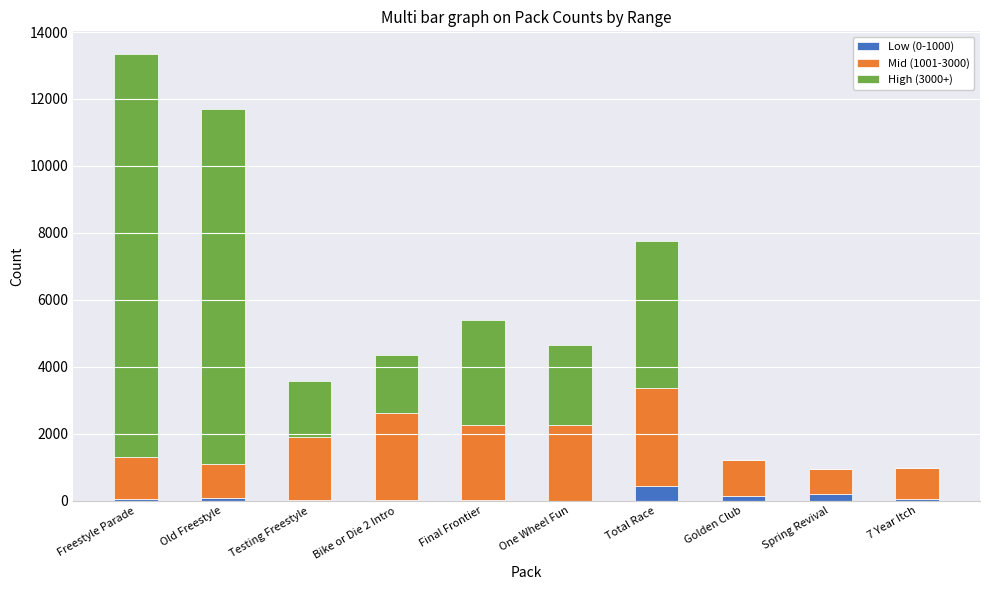

At which category is the sum across all series the highest?

Freestyle Parade